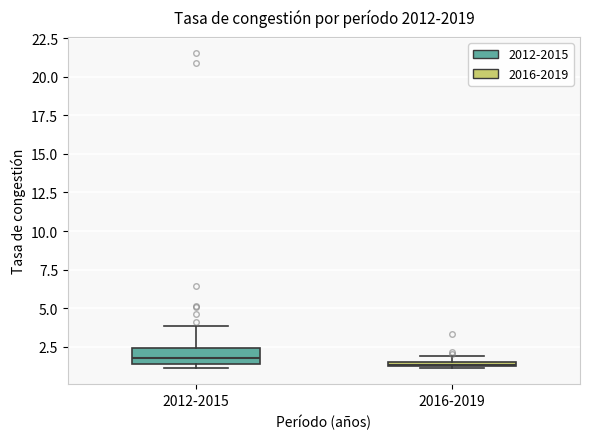

Where does the median line of the box for 2012-2015 sit on the y-axis? The values are not printed on the chart, so give them approximately, as read against the axis.

2.0